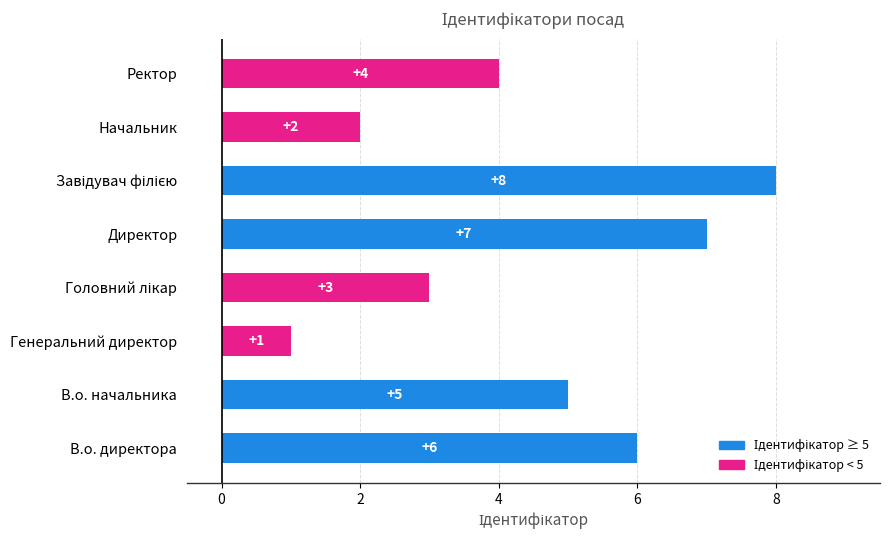

Is it true that the value at Генеральний директор is 1?

True